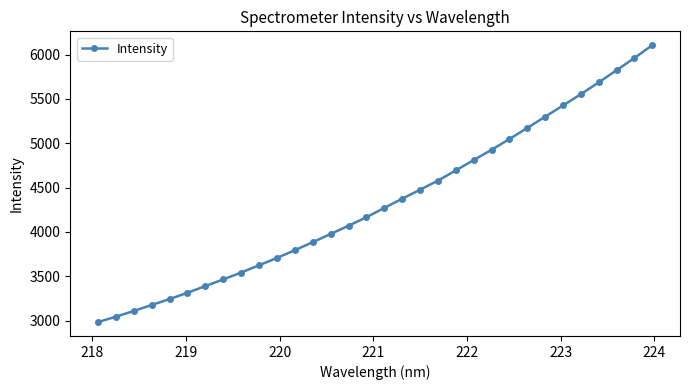

What is the sum of all values?

138689.0